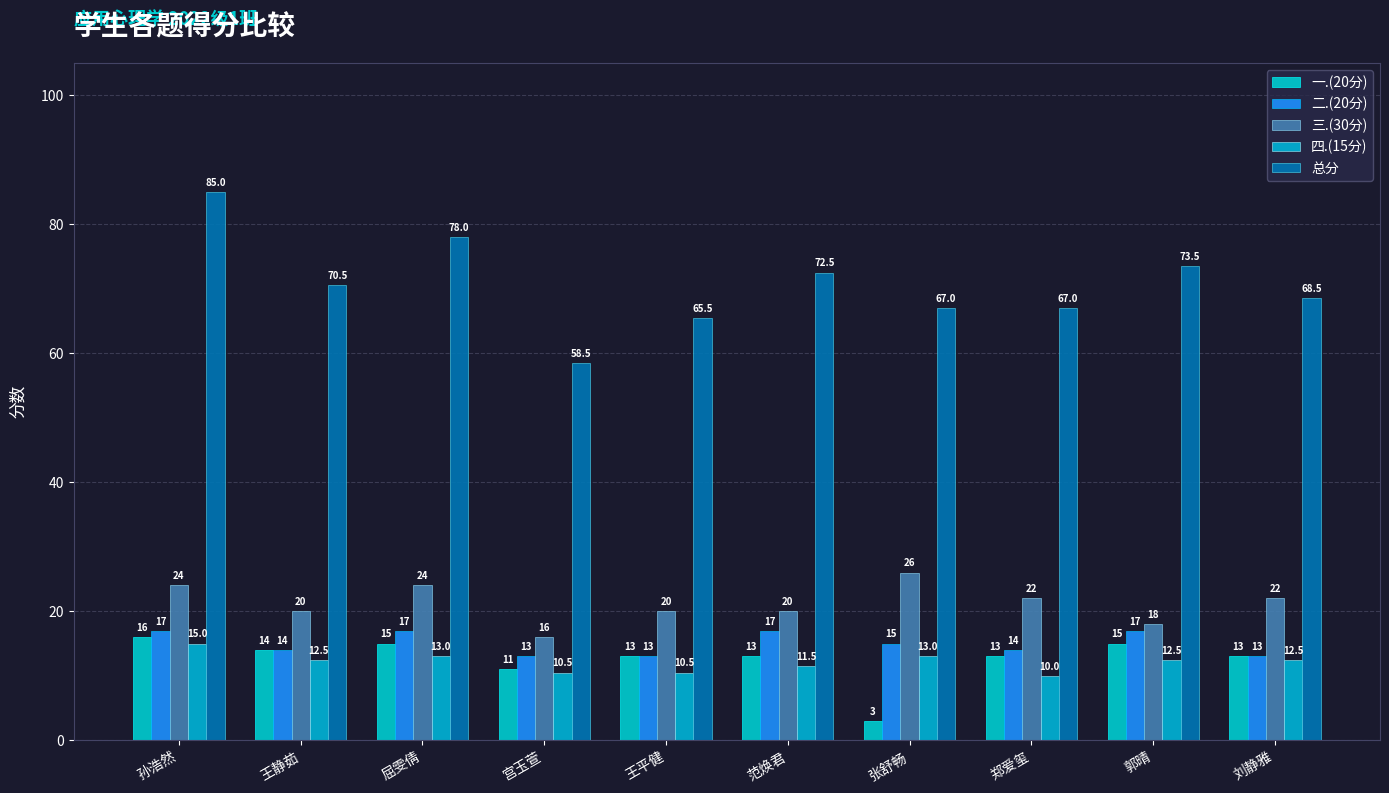

What is the label of the 5th bar from the left?

王平健